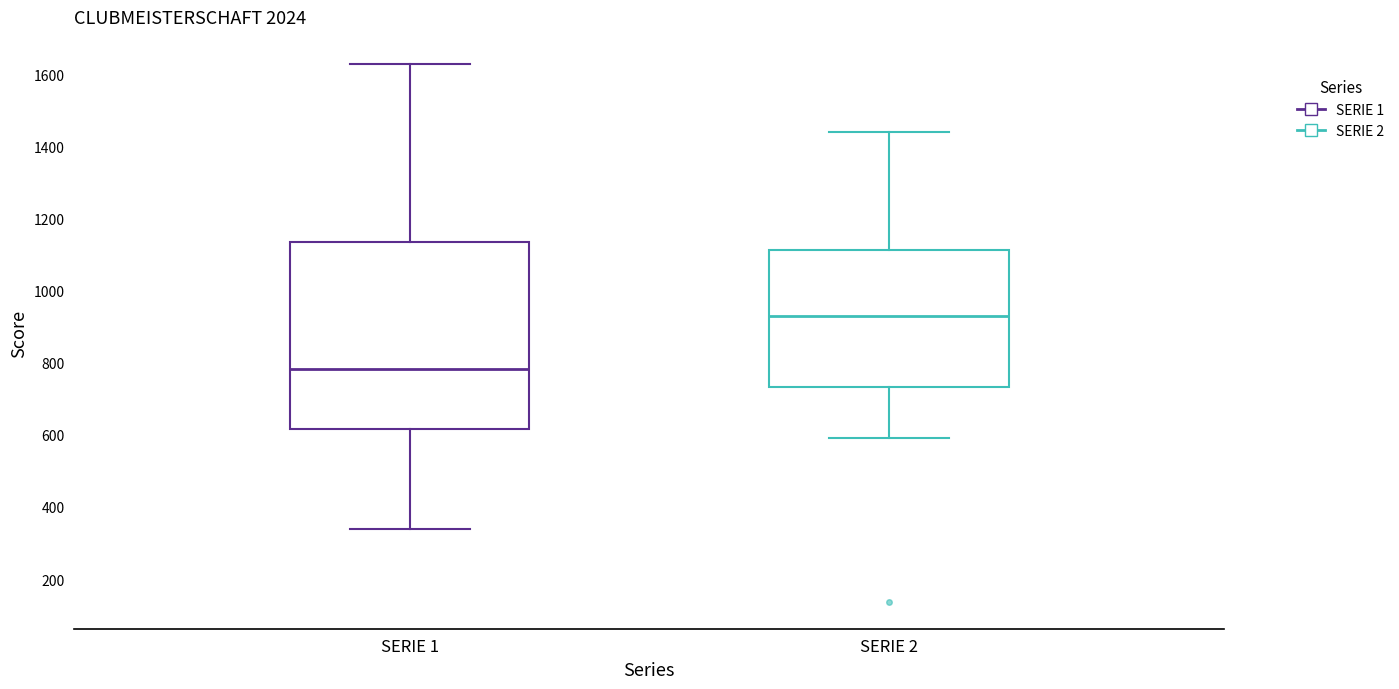

Which box's median line is the highest?

SERIE 2